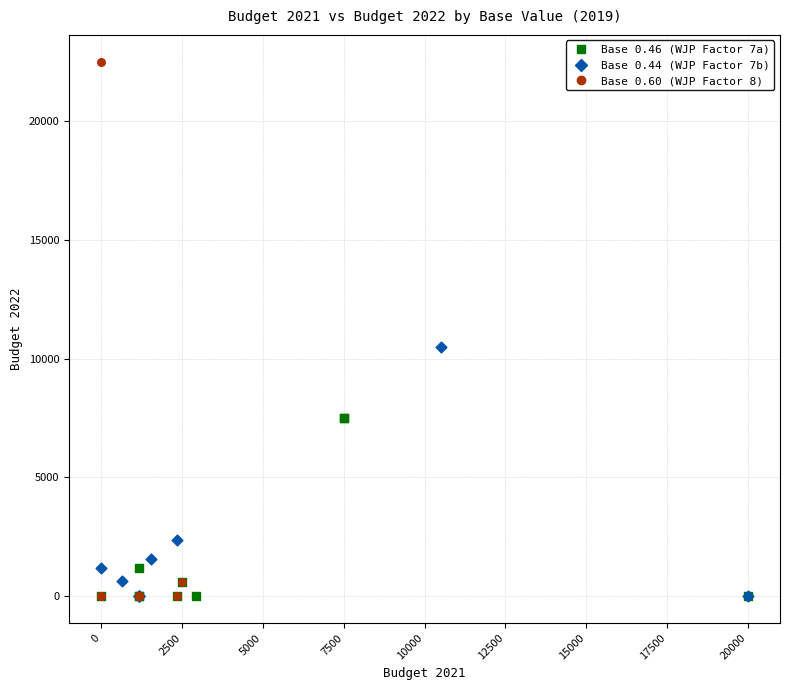

Which series has the largest Y range (max minus min)?

Base 0.60 (WJP Factor 8)